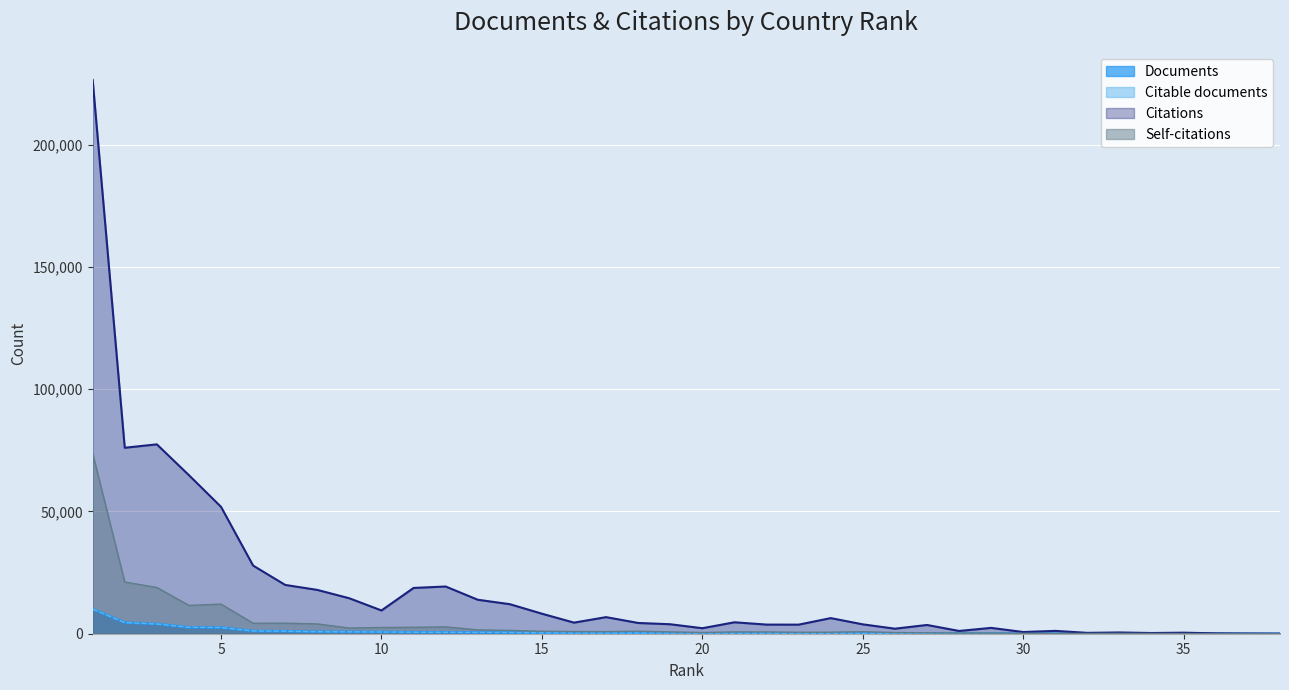

Where is the first local minimum for Citations?

2